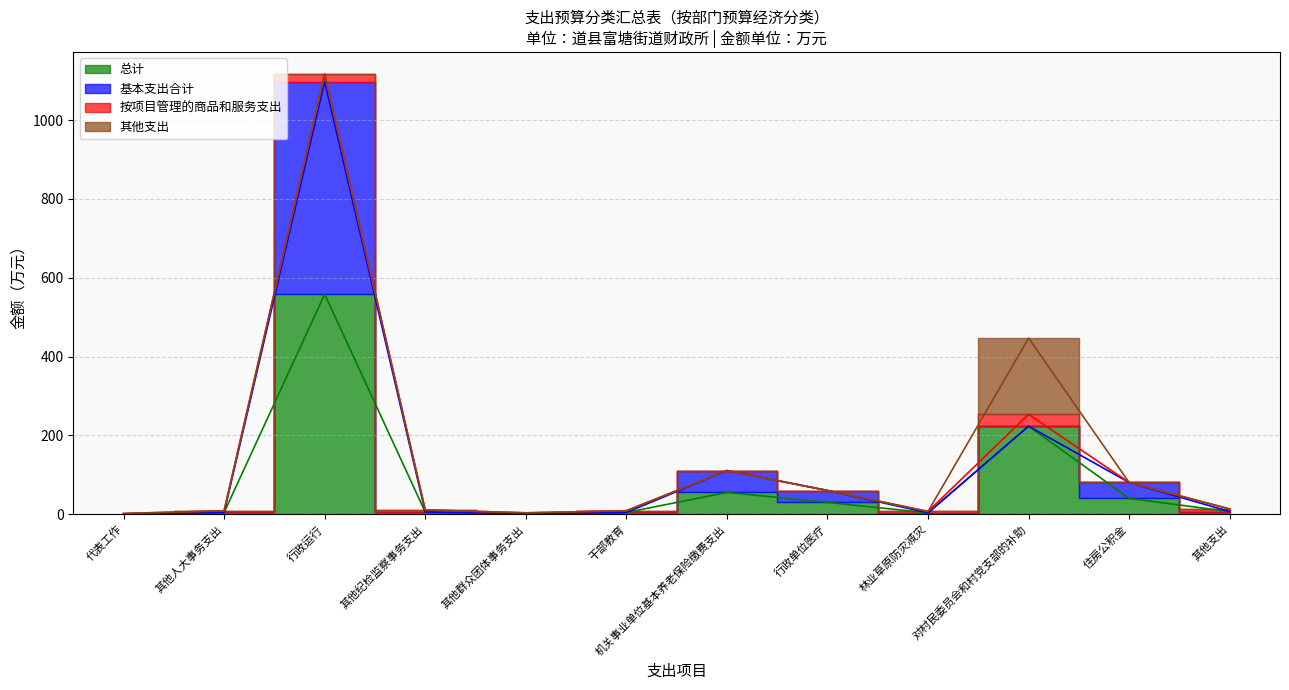

Is this an area chart (filled region under the line)?

No